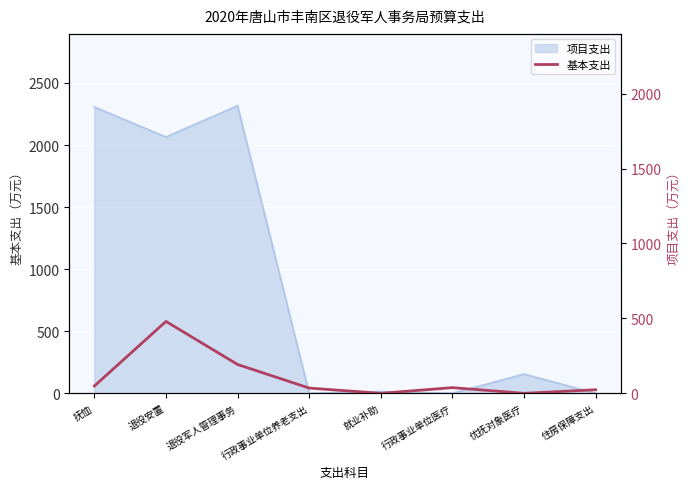

Where does the data first go above 37?

抚恤